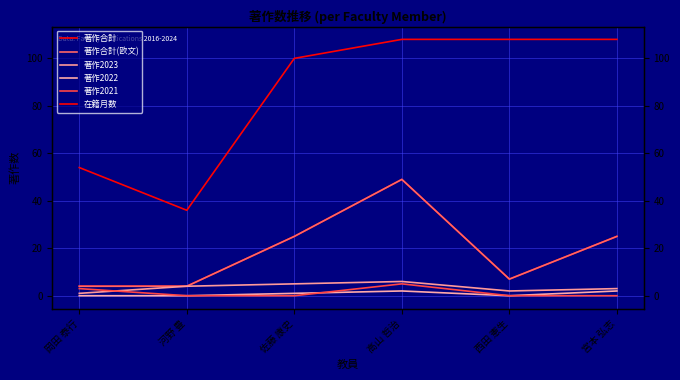

Is the value of 著作2021 at 河野 豊 greater than the value of 著作2022 at 西田 憲生?

No